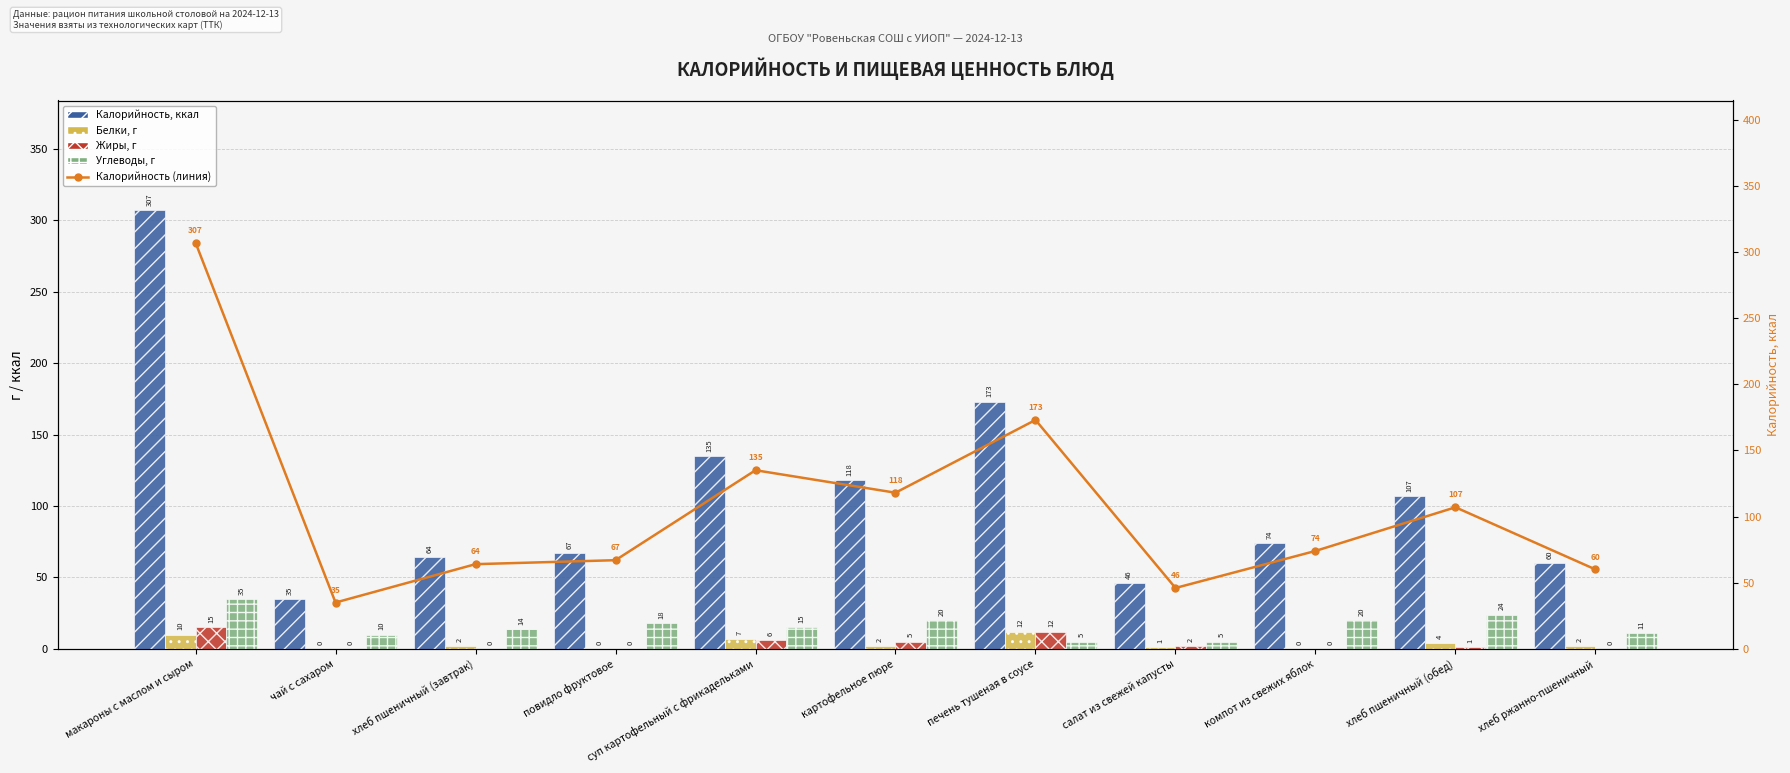

Is it true that Калорийность (линия) equals 35 at чай с сахаром?

True